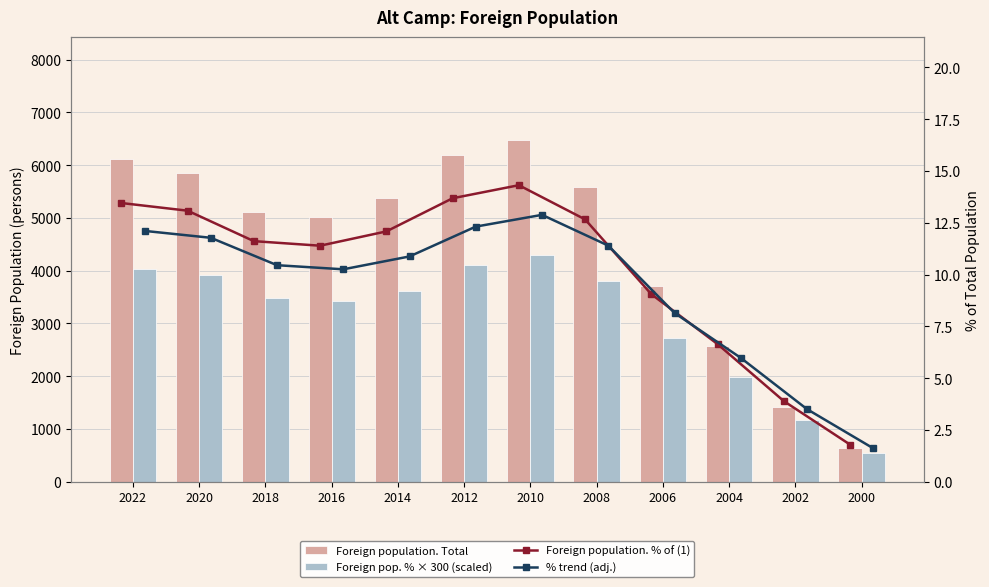

At how many categories does at least one series exceed 2015?

10